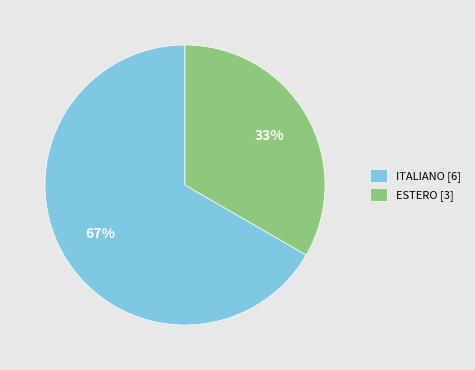

How many segments does this pie chart have?

2